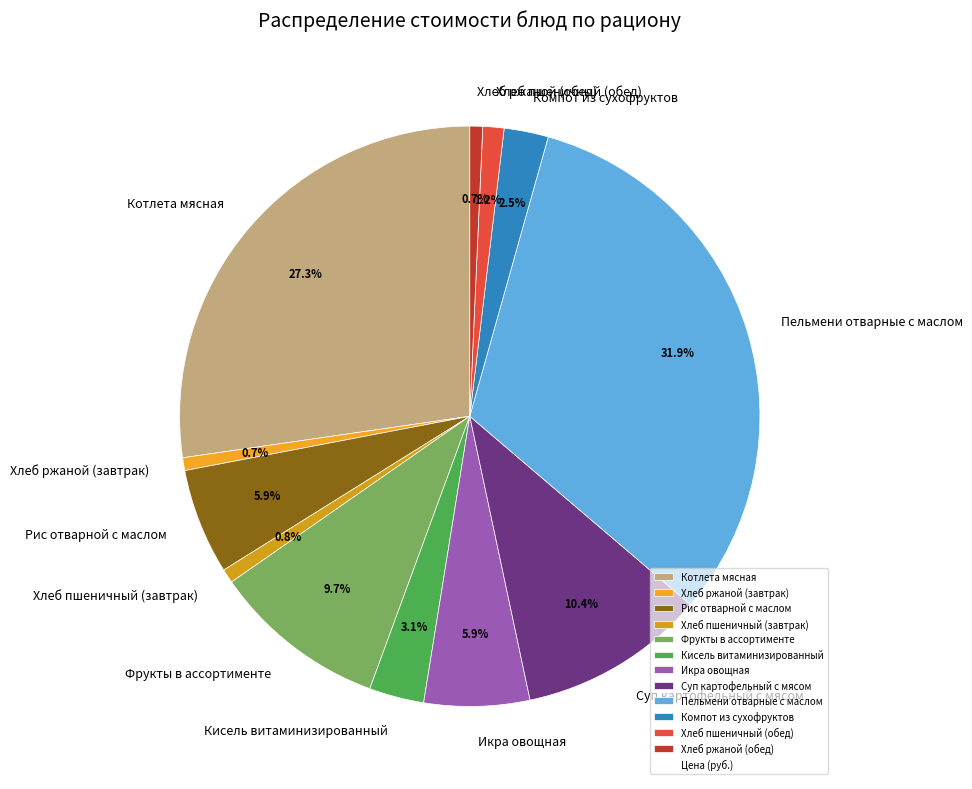

What percentage do Рис отварной с маслом and Хлеб пшеничный (обед) together represent?

7.1%